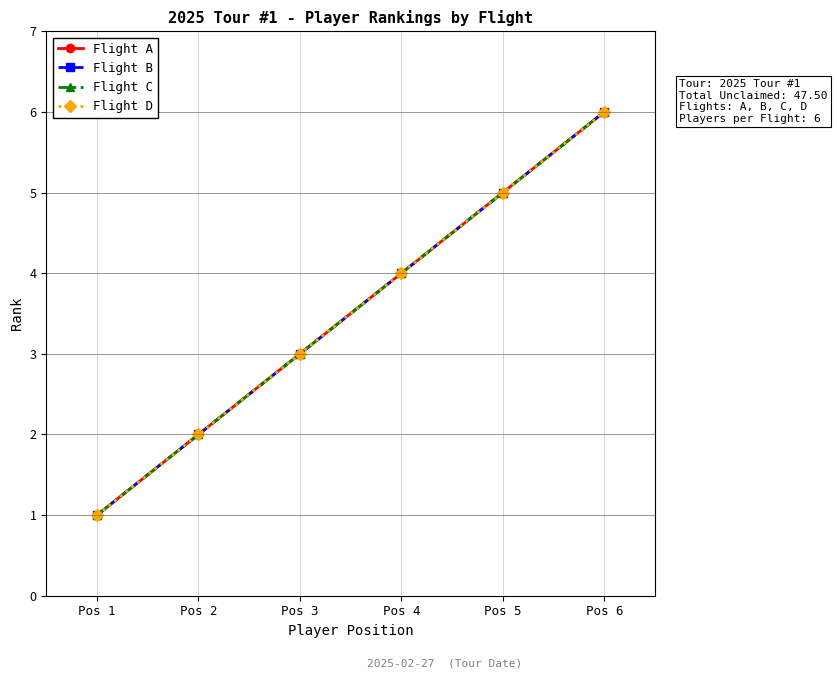

Does the chart have visible grid lines?

Yes